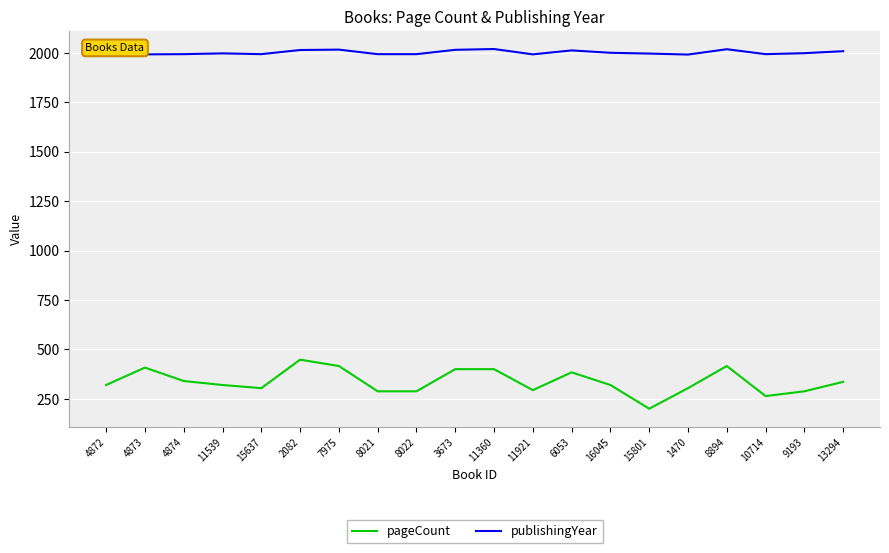

What is the greatest value displayed?

2019